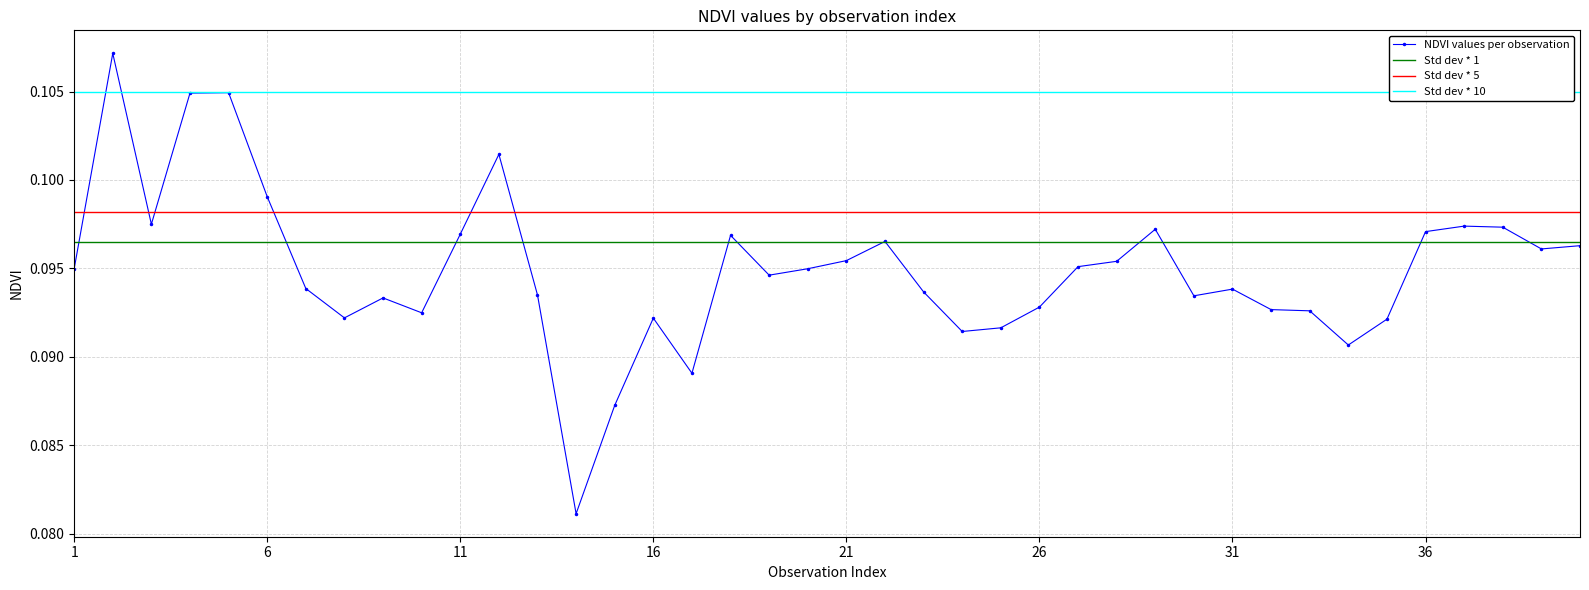

How many times do NDVI values per observation and Std dev * 5 cross each other?

6